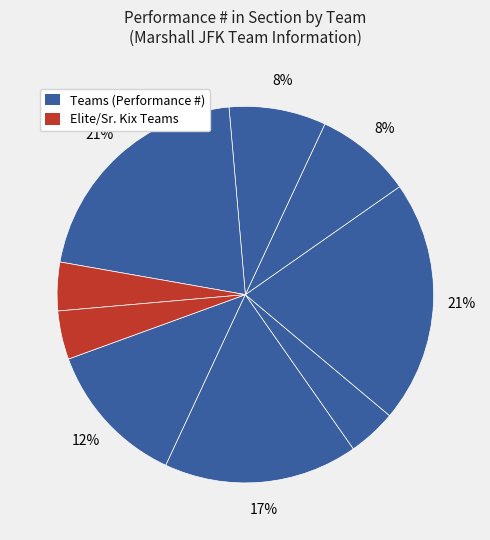

To the nearest percent, what is the difference between the largest and smallest slice percentages?

17%